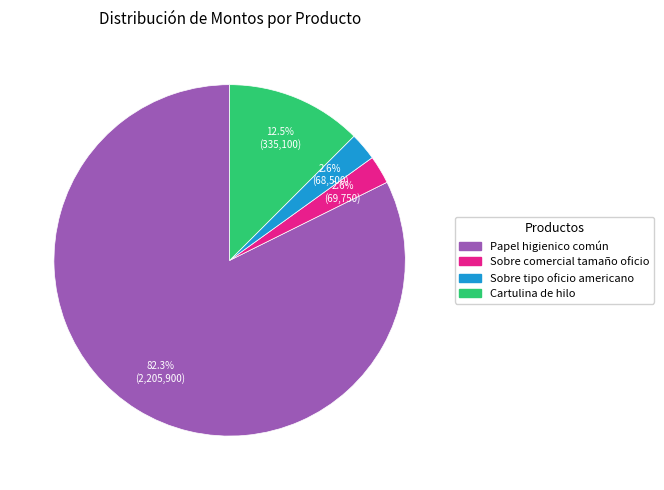

Which category has the biggest portion of the pie?

Papel higienico común